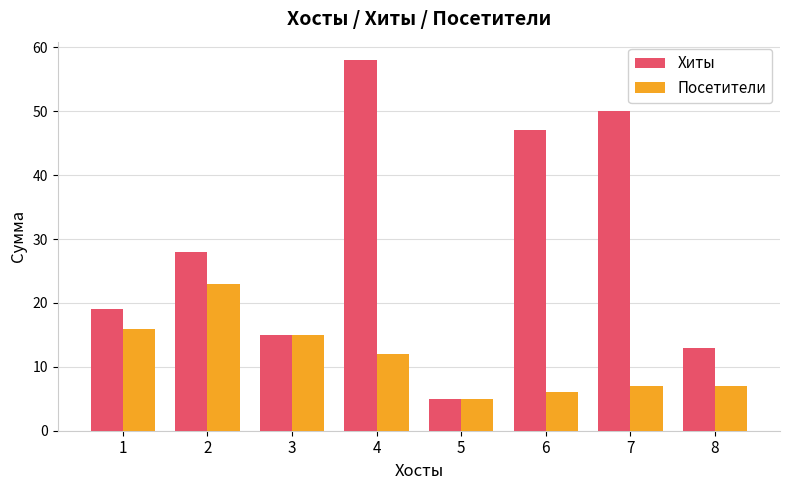

At how many categories does at least one series exceed 24?

4